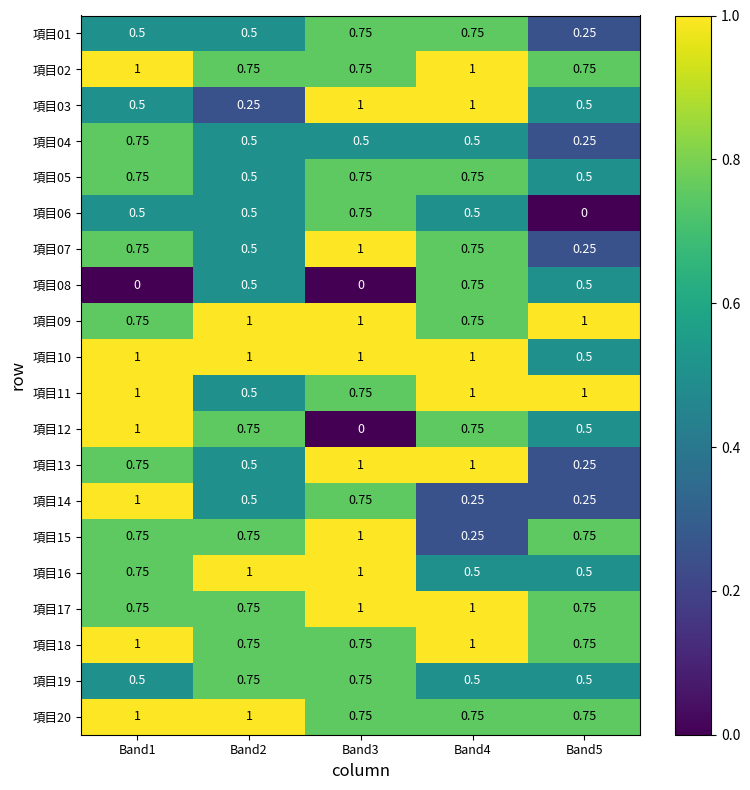

Which series changed the most between Band1 and Band5?

項目14